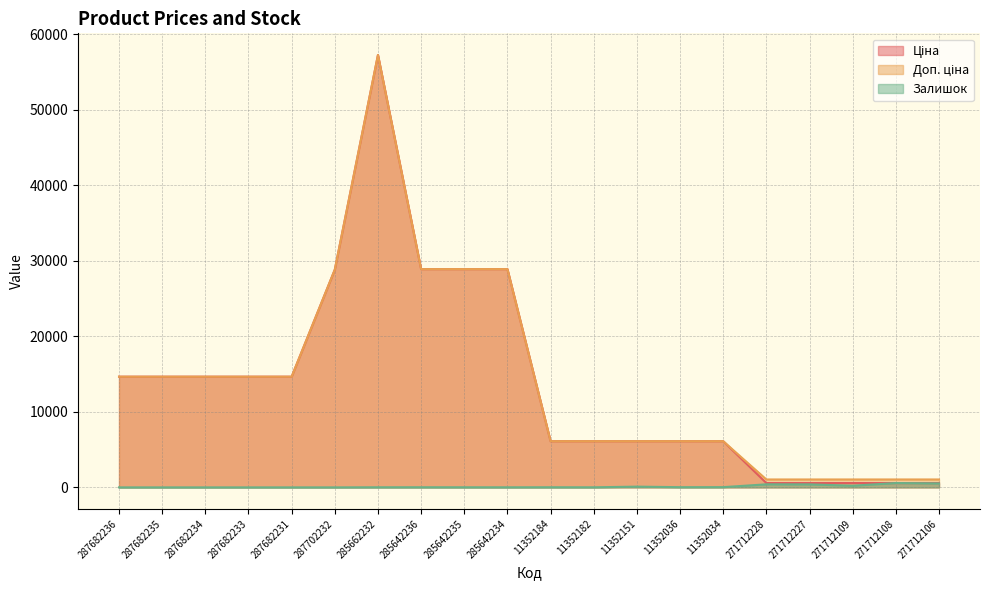

Reading left to right, what are all the values shown in this chart?

Ціна: 287682236=14649.6	287682235=14649.6	287682234=14649.6	287682233=14649.6	287682231=14649.6	287702232=28821.8	285662232=57235.5	285642236=28890.3	285642235=28890.3	285642234=28890.3	11352184=6112.5	11352182=6112.5	11352151=6112.5	11352036=6112.5	11352034=6112.5	271712228=571.6	271712227=571.6	271712109=571.6	271712108=571.6	271712106=571.6
Доп. ціна: 287682236=14649.6	287682235=14649.6	287682234=14649.6	287682233=14649.6	287682231=14649.6	287702232=28821.8	285662232=57235.5	285642236=28890.3	285642235=28890.3	285642234=28890.3	11352184=6112.5	11352182=6112.5	11352151=6112.5	11352036=6112.5	11352034=6112.5	271712228=1048.0	271712227=1048.0	271712109=1048.0	271712108=1048.0	271712106=1048.0
Залишок: 287682236=0.0	287682235=0.0	287682234=0.0	287682233=0.0	287682231=0.0	287702232=0.0	285662232=14.0	285642236=17.0	285642235=14.0	285642234=10.0	11352184=17.0	11352182=11.0	11352151=99.0	11352036=27.0	11352034=32.0	271712228=405.0	271712227=398.0	271712109=220.0	271712108=575.0	271712106=523.0